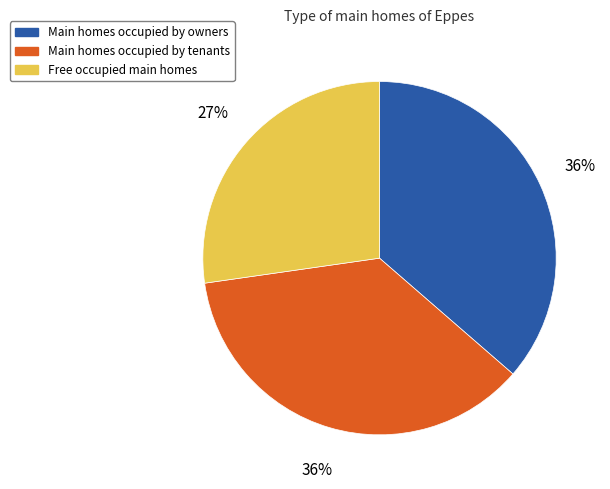

Is there any slice that represents more than half of the pie?

No